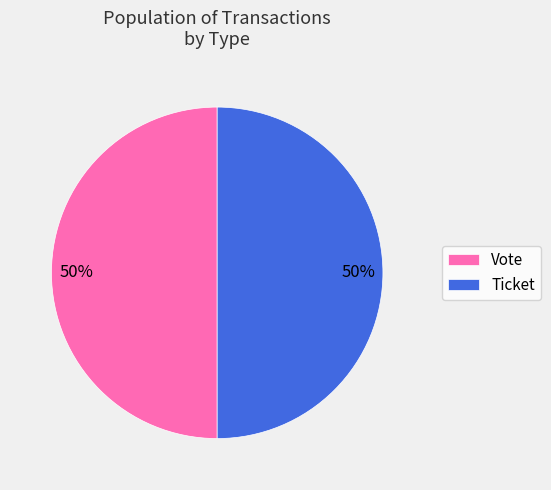

Count the number of slices in the pie.

2